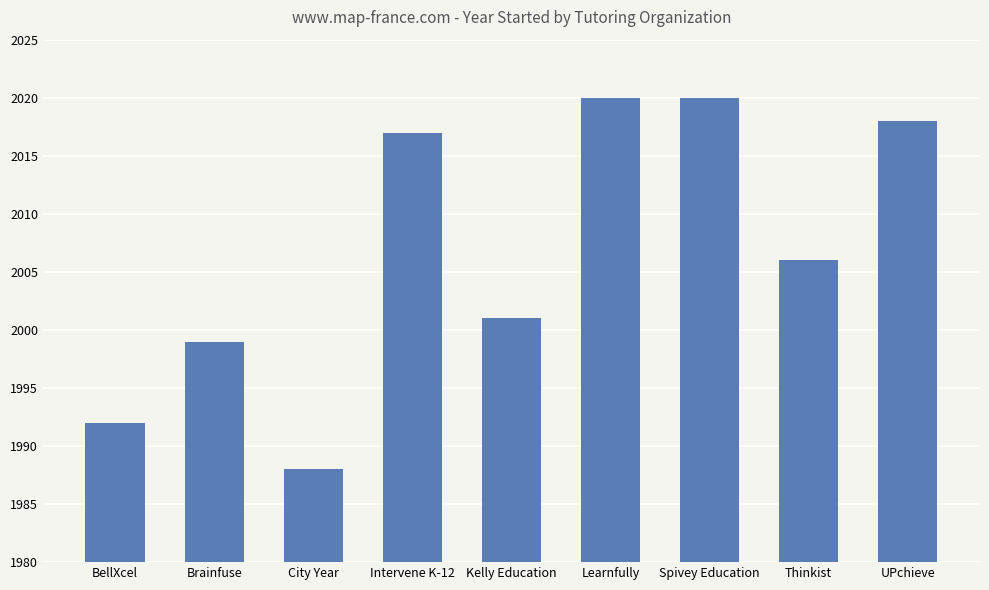

The value at BellXcel is 1992. True or false?

True